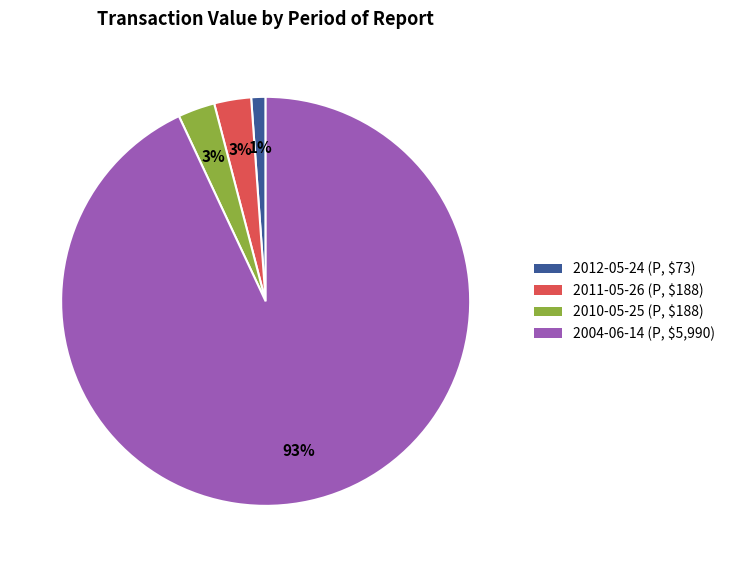

Between 2012-05-24 and 2011-05-26, which is larger?

2011-05-26